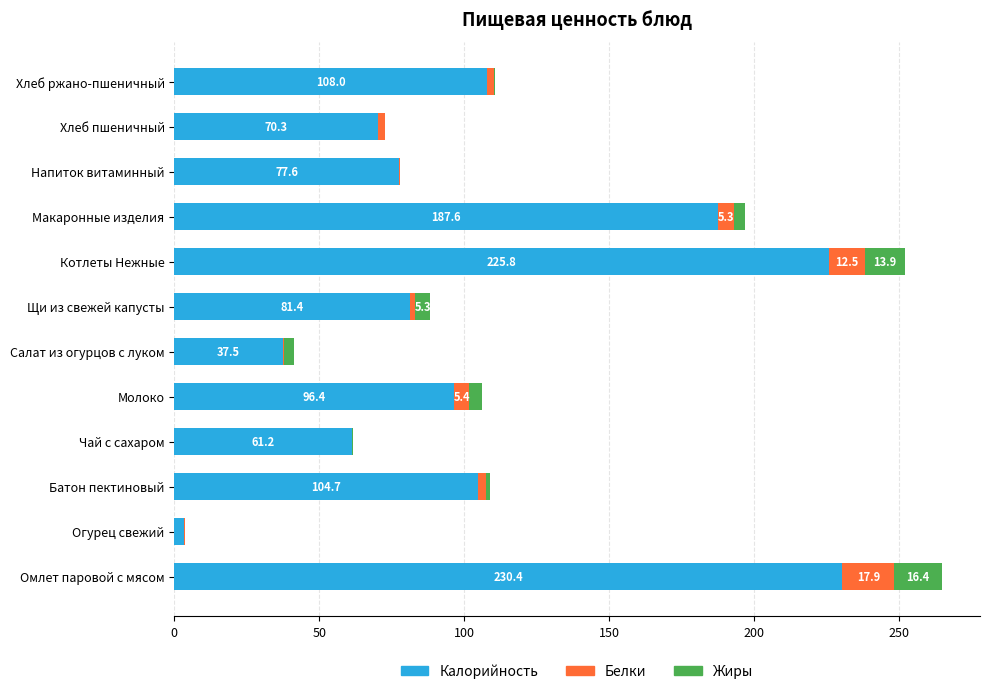

At which category is the sum across all series the highest?

Омлет паровой с мясом